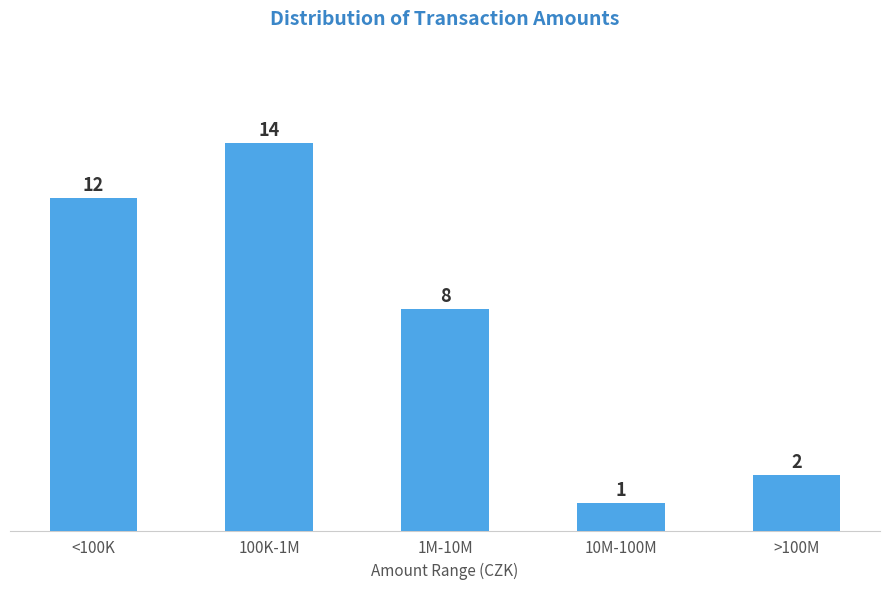

Reading left to right, what are all the values shown in this chart?

<100K=12	100K-1M=14	1M-10M=8	10M-100M=1	>100M=2